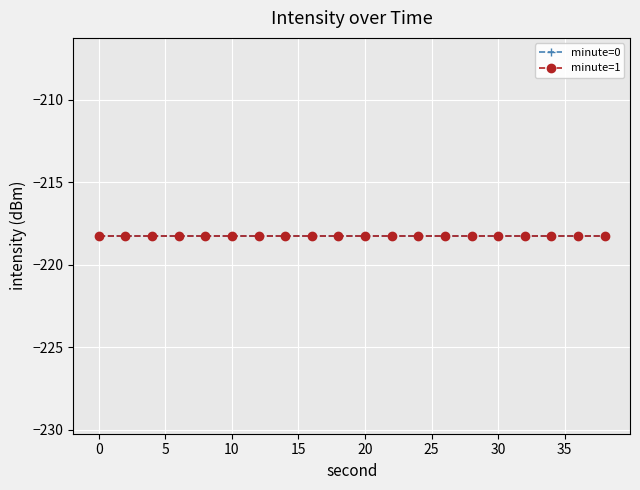

Is it true that hour equals 3.0 at 30?

True